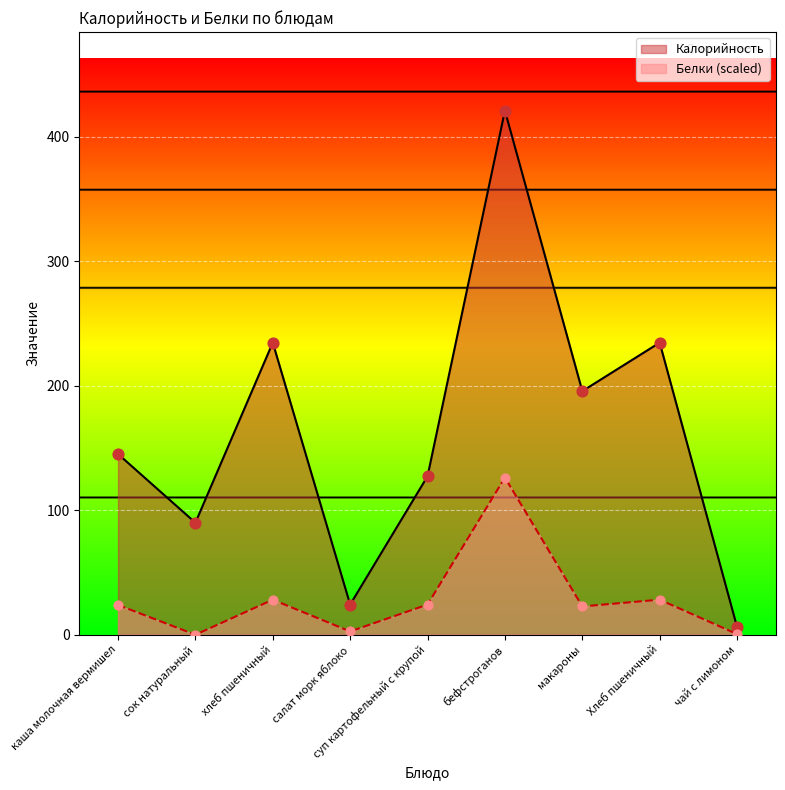

Which series reaches the minimum Y coordinate?

Белки